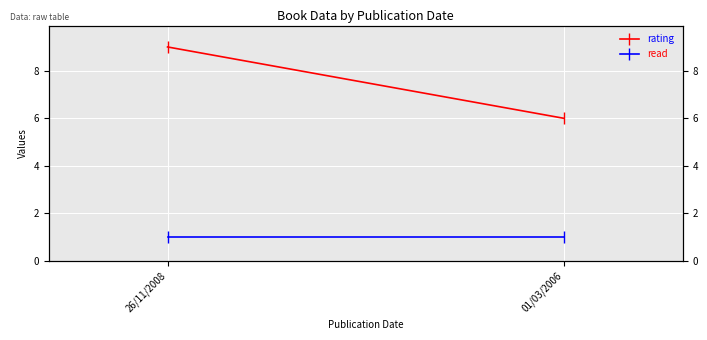

The rating series shows 9 at 26/11/2008. True or false?

True